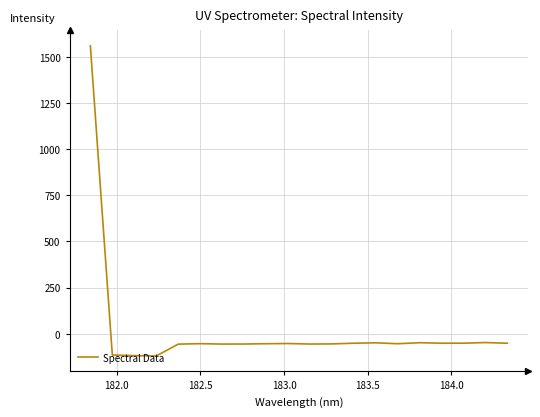

What is the minimum value shown in the chart?

-120.5